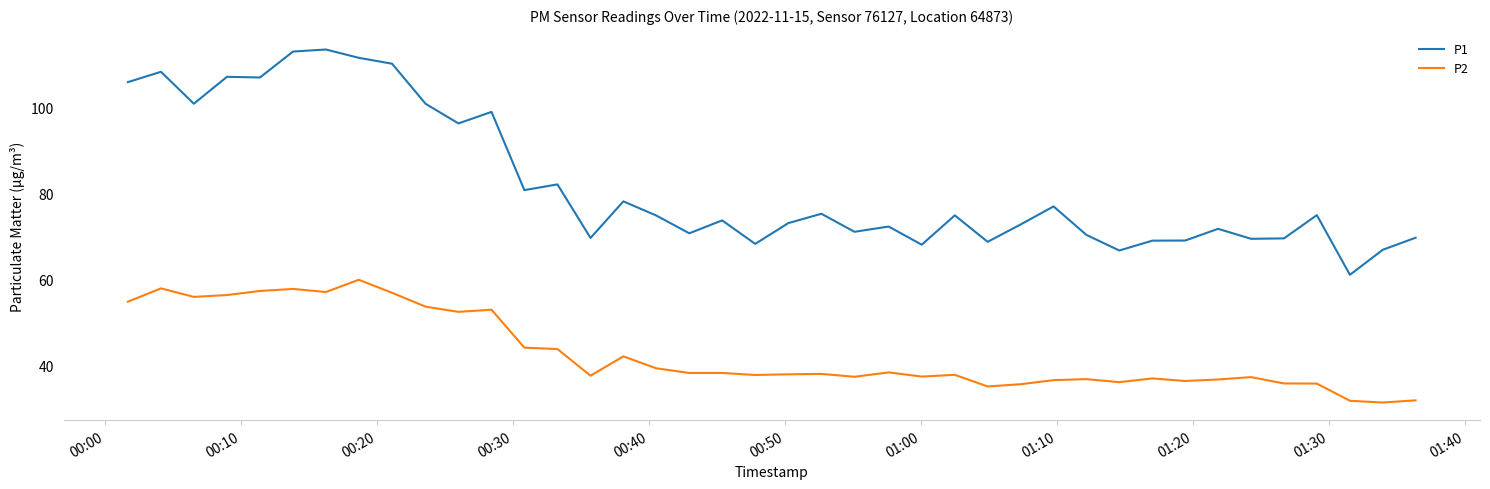

List the series in order of their overall mean, highest first.

P1, P2